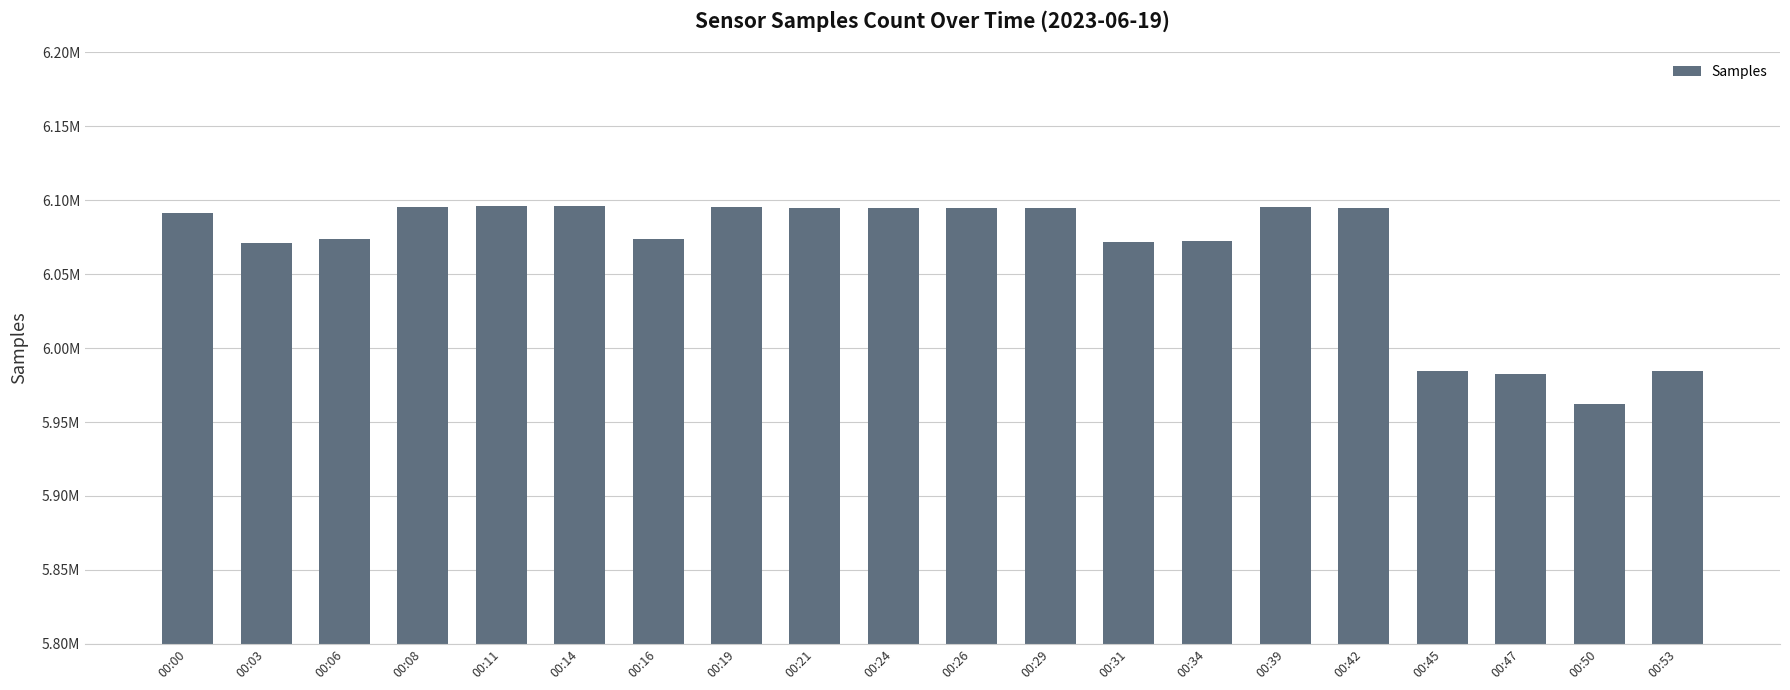

Between 00:45 and 00:47, which is larger?

00:45